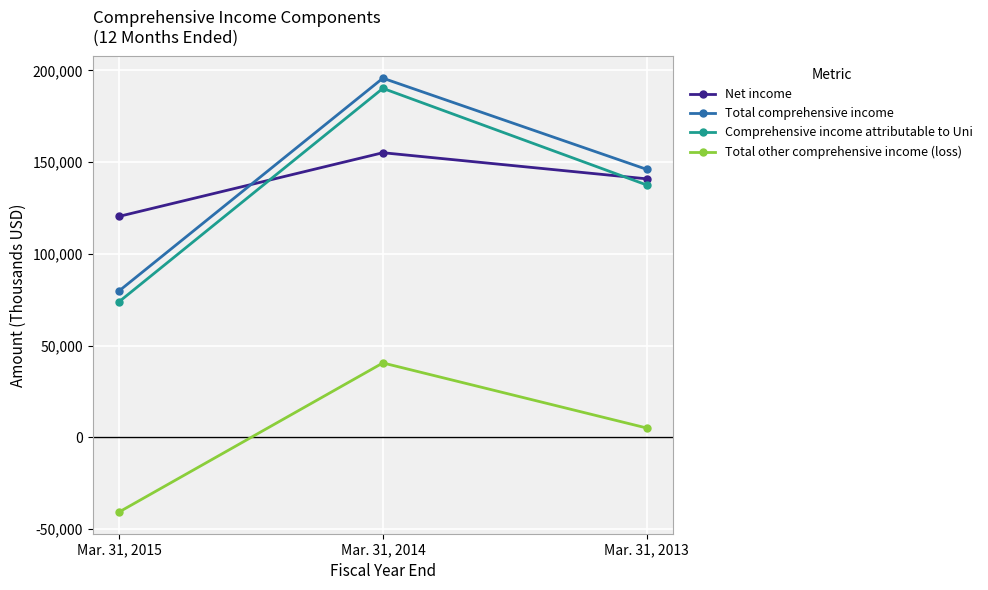

Does the chart have visible grid lines?

Yes